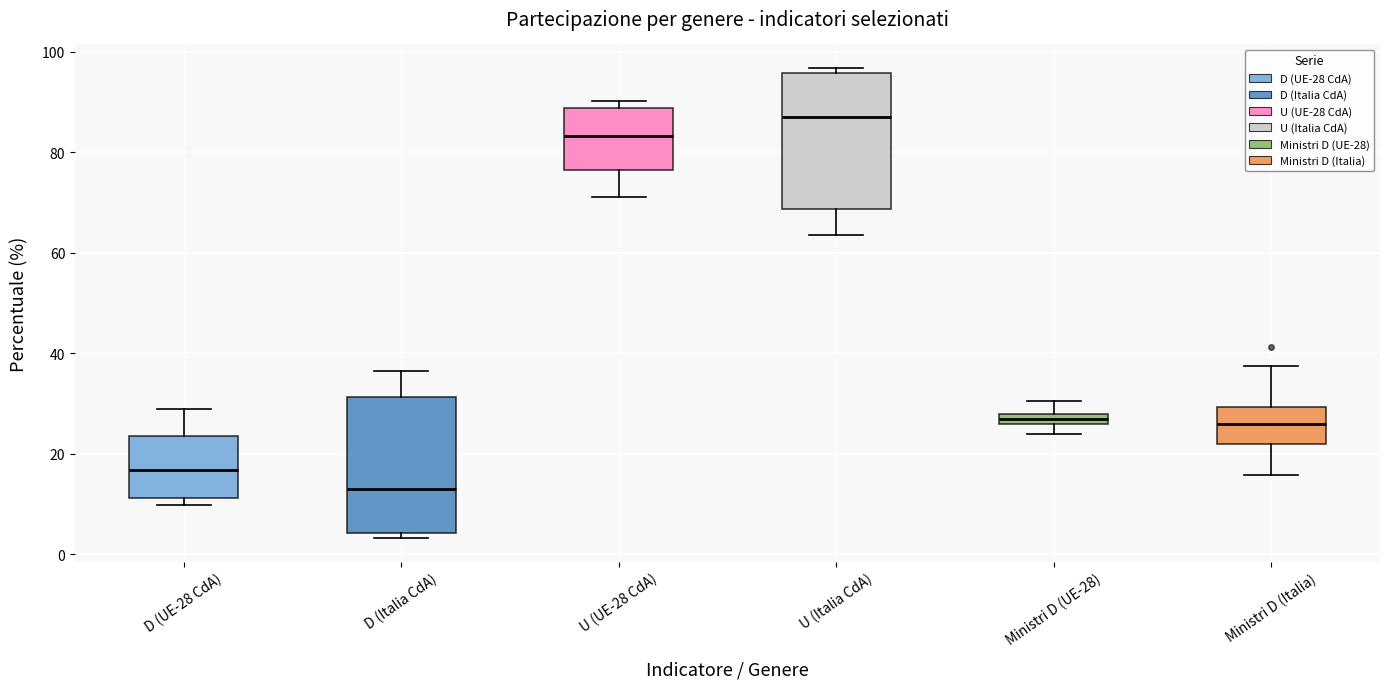

Where is the upper edge of the box for D (UE-28 CdA) on the y-axis? The values are not printed on the chart, so give them approximately, as read against the axis.

24